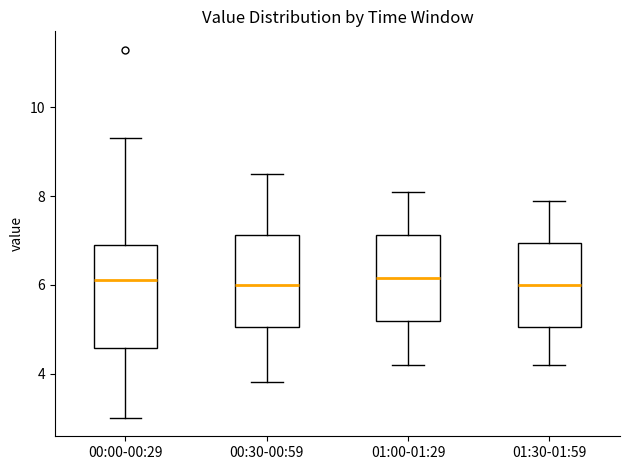

Where is the upper edge of the box for 01:30-01:59 on the y-axis? The values are not printed on the chart, so give them approximately, as read against the axis.

7.0